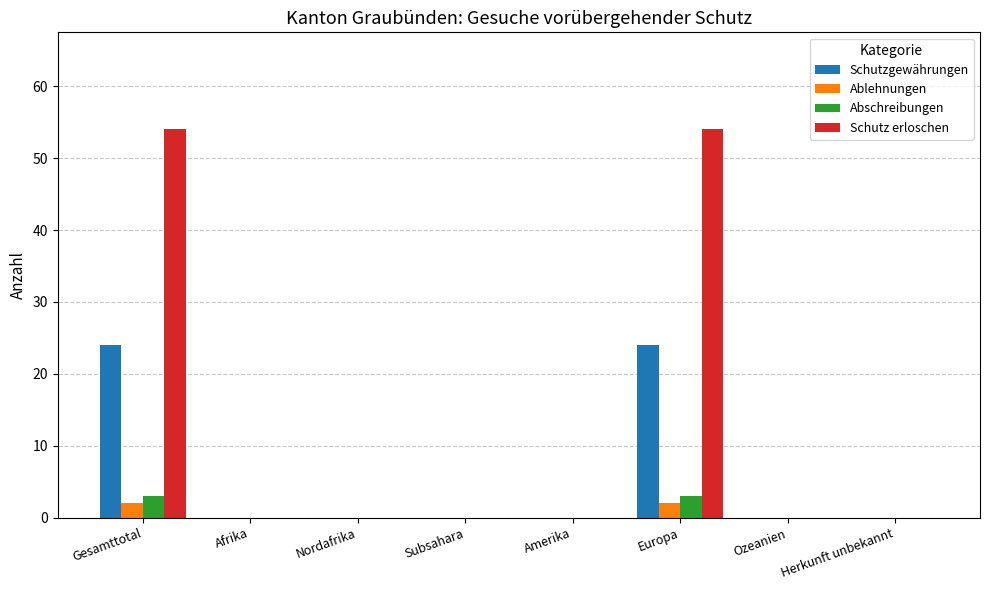

How many categories are shown in the chart?

8